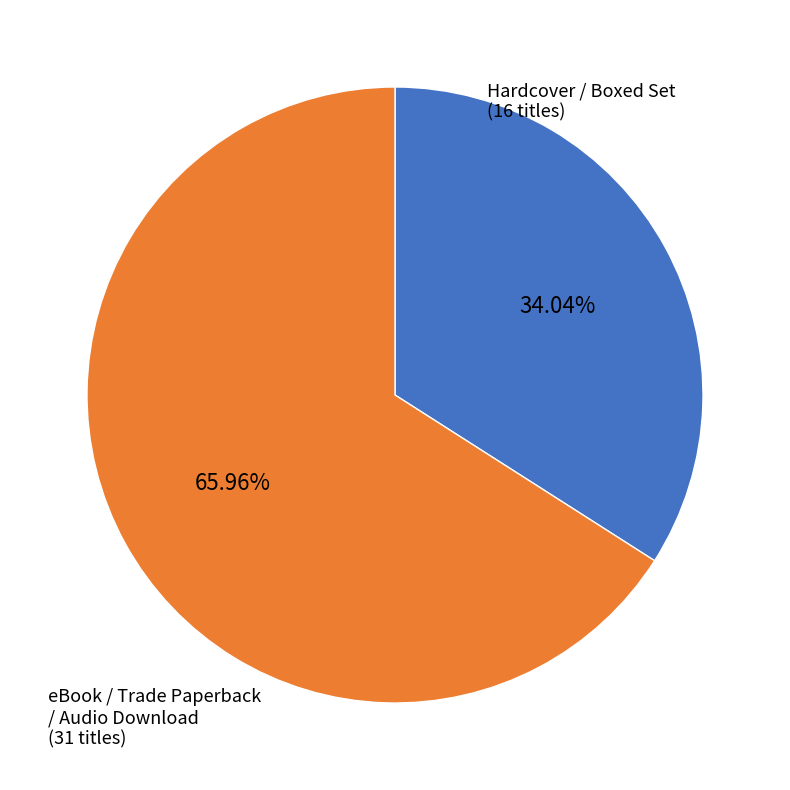

Is there a majority slice in this chart?

Yes